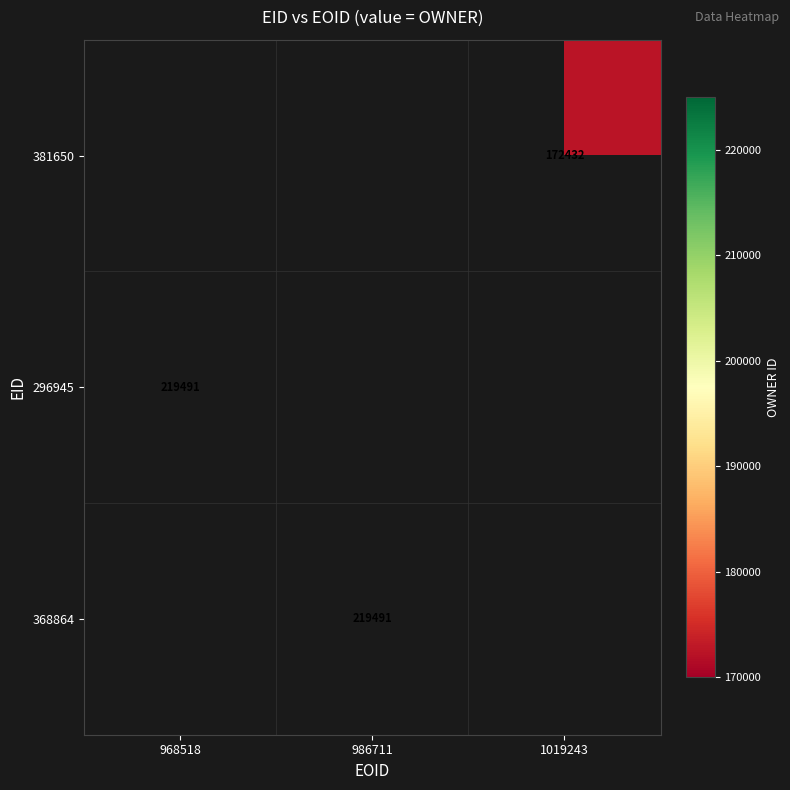

True or false: 296945 has a value of 290278 at 968518.

False